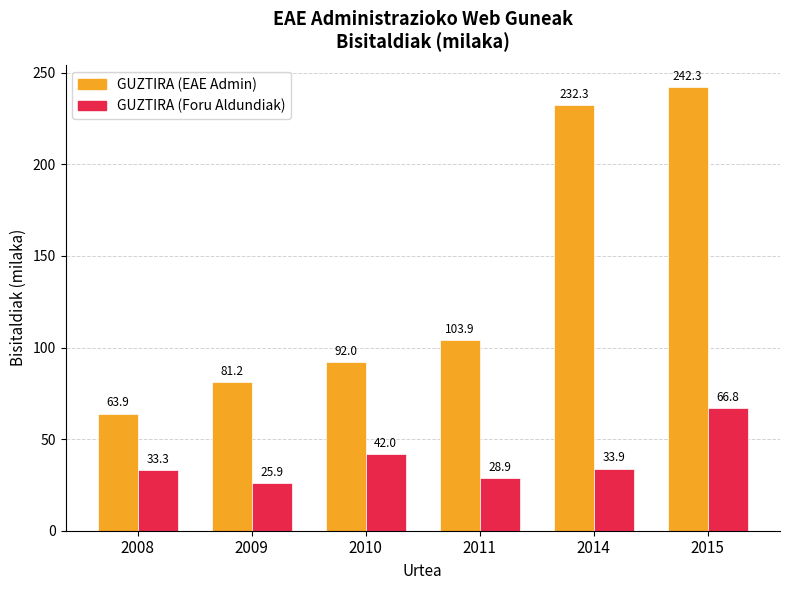

What is the difference between the GUZTIRA (EAE Admin) values at 2011 and 2014?

128.4